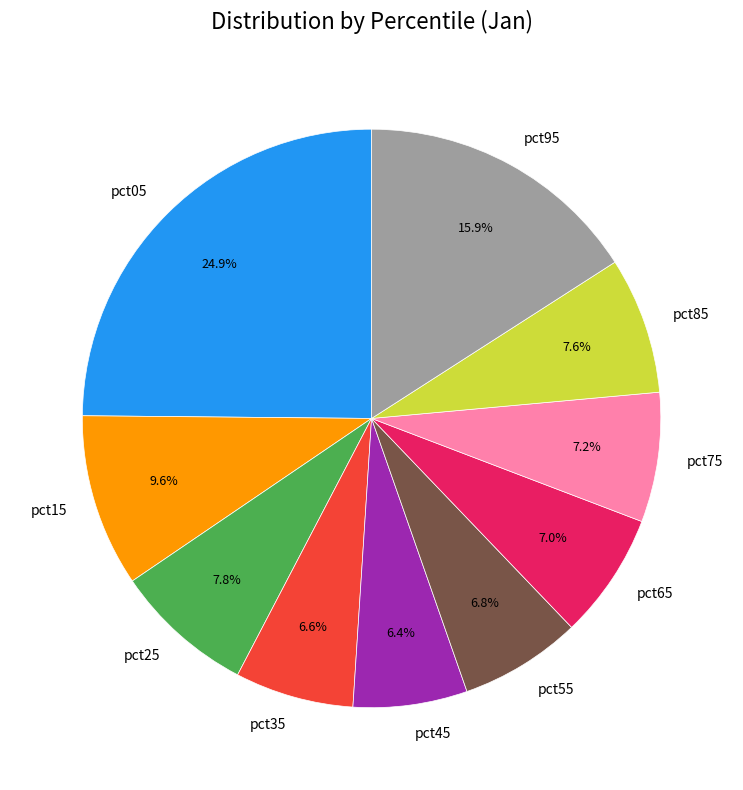

What is the largest slice in the pie chart?

pct05